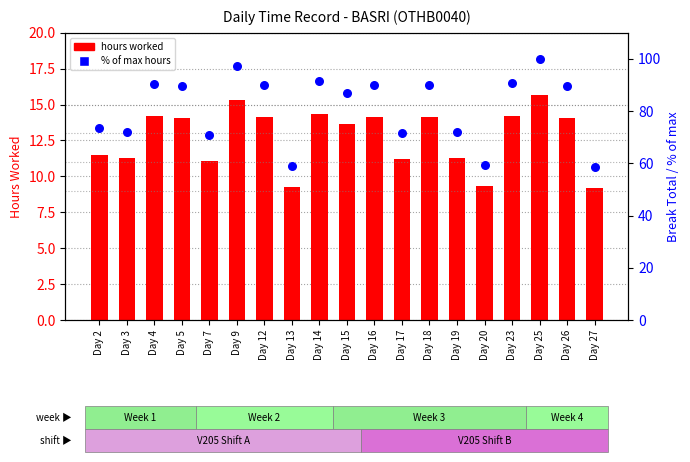

Is the value of % of max hours at Day 7 greater than the value of hours worked at Day 25?

Yes